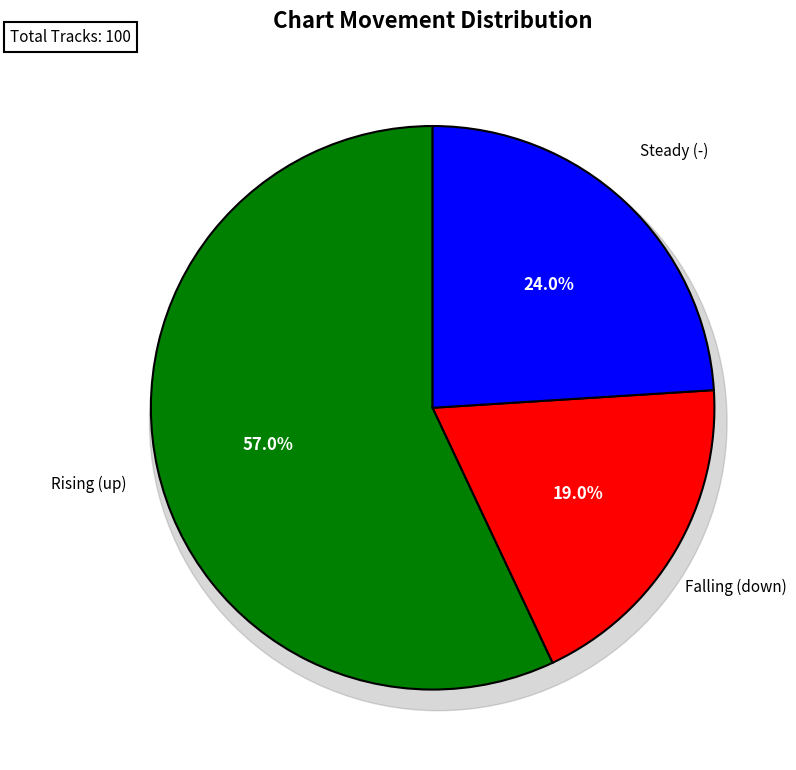

Rank the categories by value from highest to lowest.

up, -, down